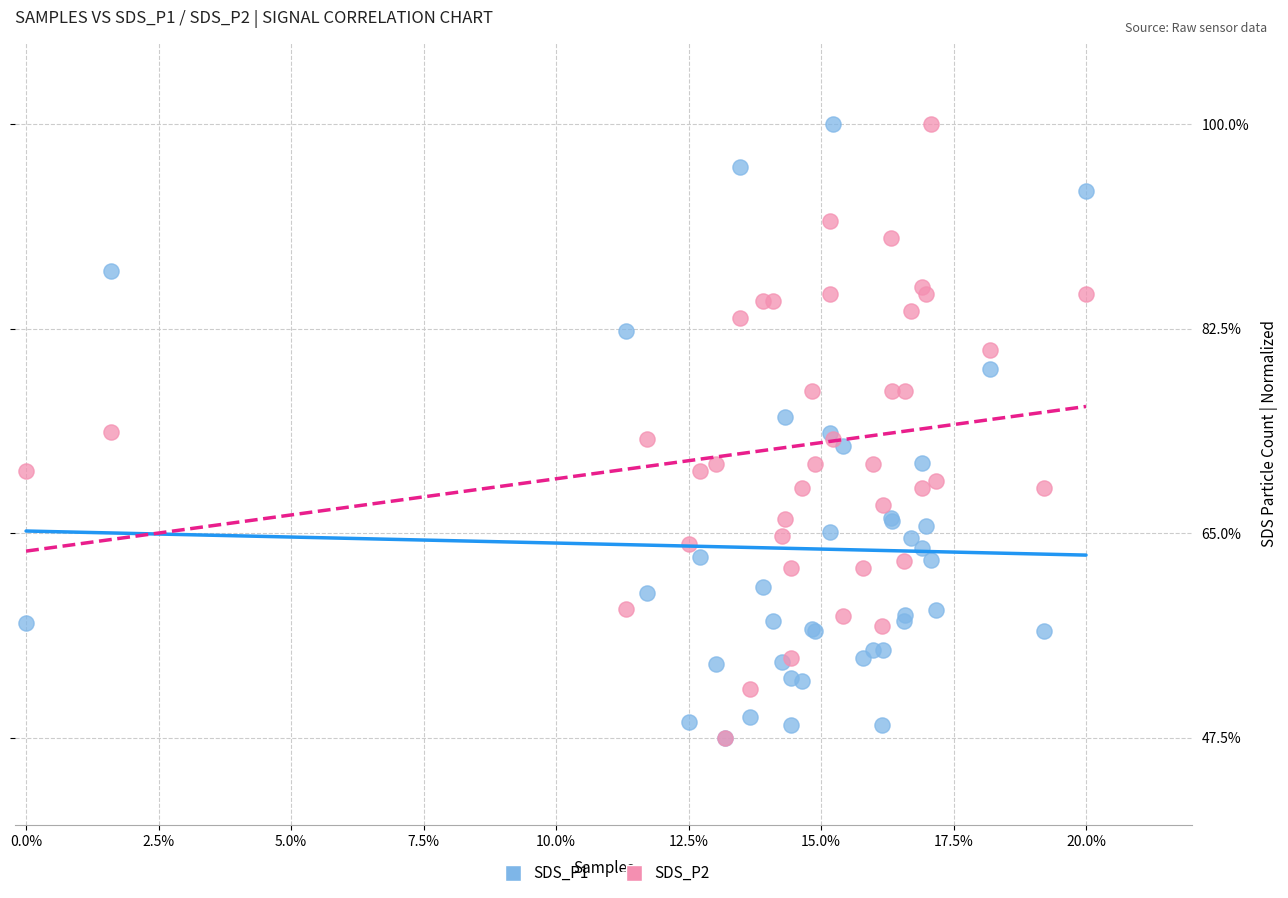

What are all the series names shown in the legend?

SDS_P1, SDS_P2